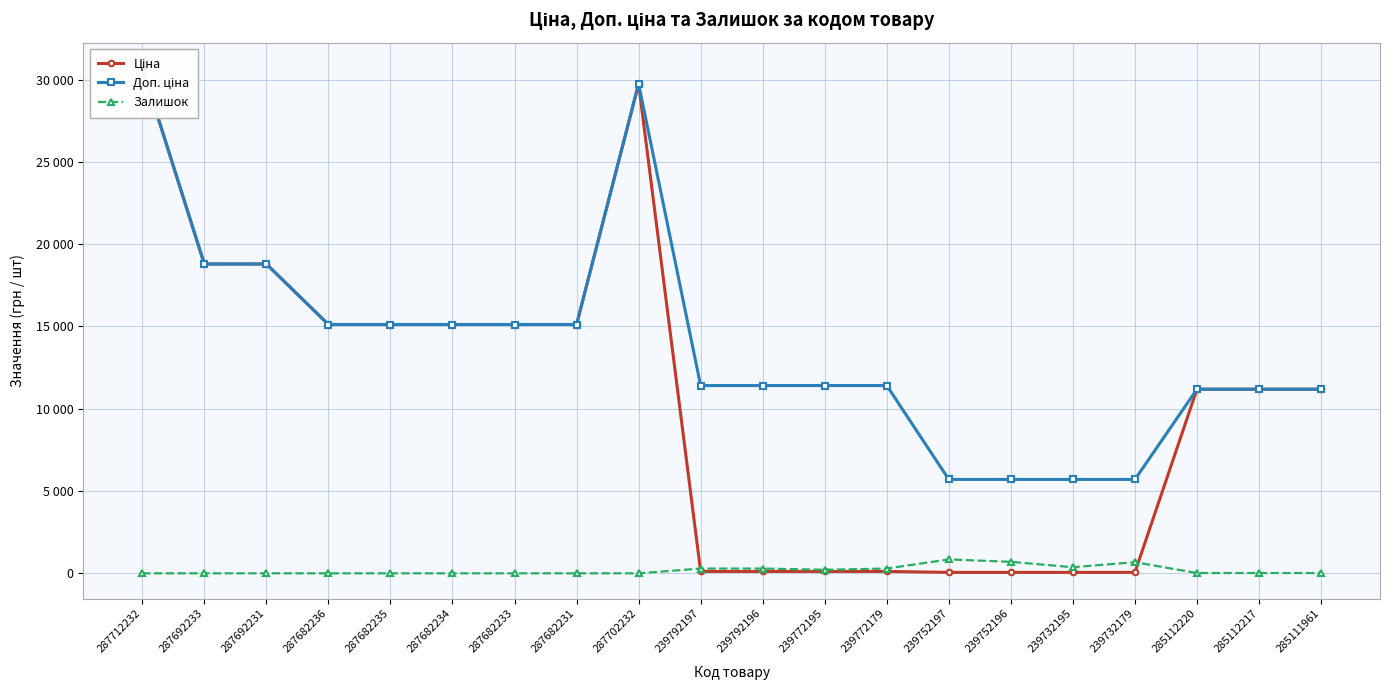

What is the difference between the highest and lowest values at 285111961?

11171.2